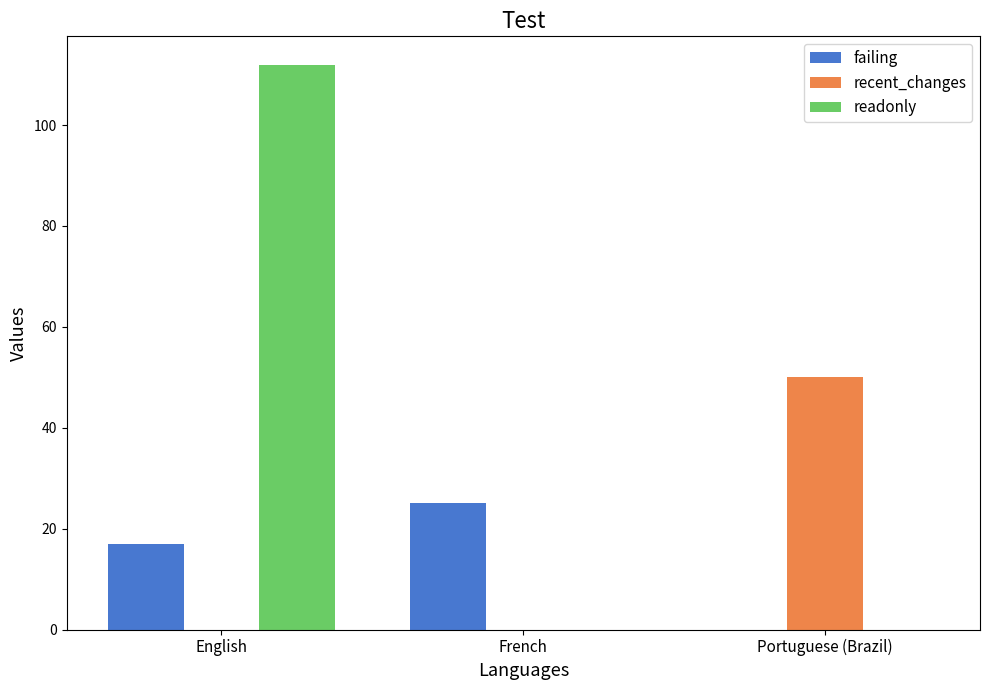

What are all the series names shown in the legend?

failing, recent_changes, readonly